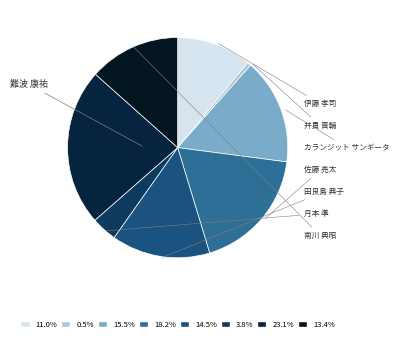

The 南川 典昭 slice represents 21% of the pie. True or false?

False